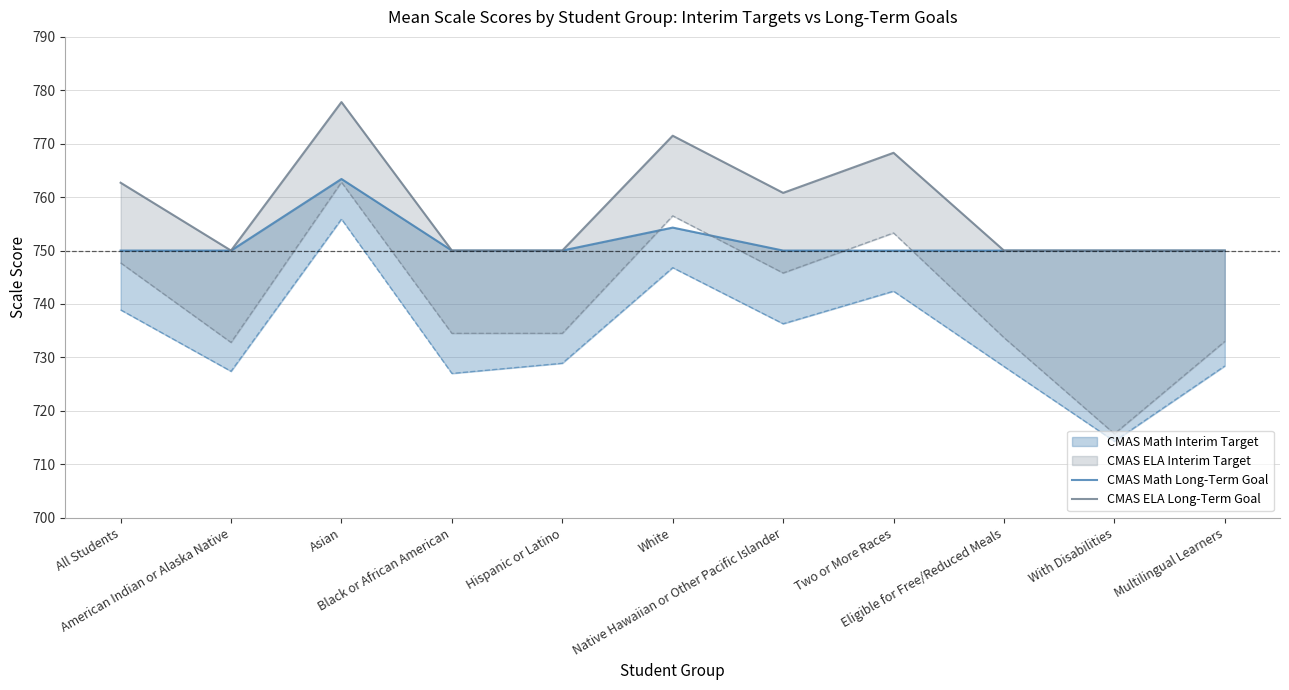

Which series changed the most between American Indian or Alaska Native and Native Hawaiian or Other Pacific Islander?

CMAS ELA Long-Term Goal